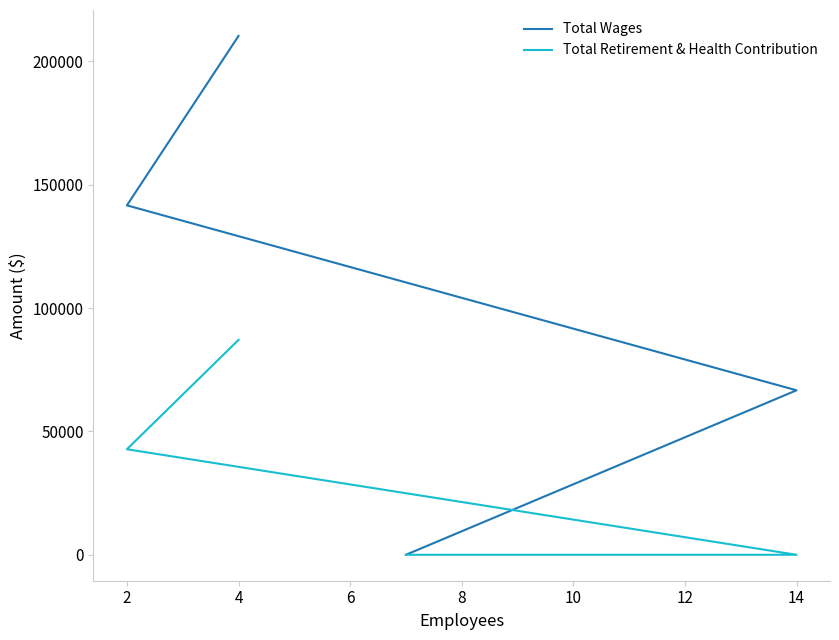

What is the sum of the Total Wages values at 6 and 2?

141656